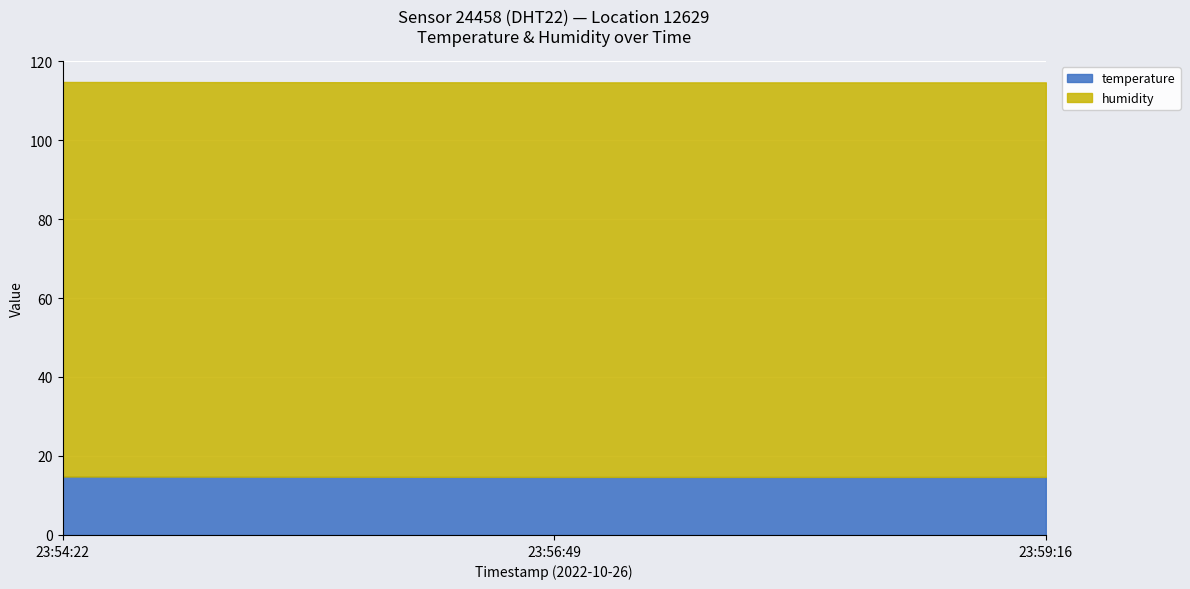

List the series in order of their overall mean, highest first.

humidity, temperature